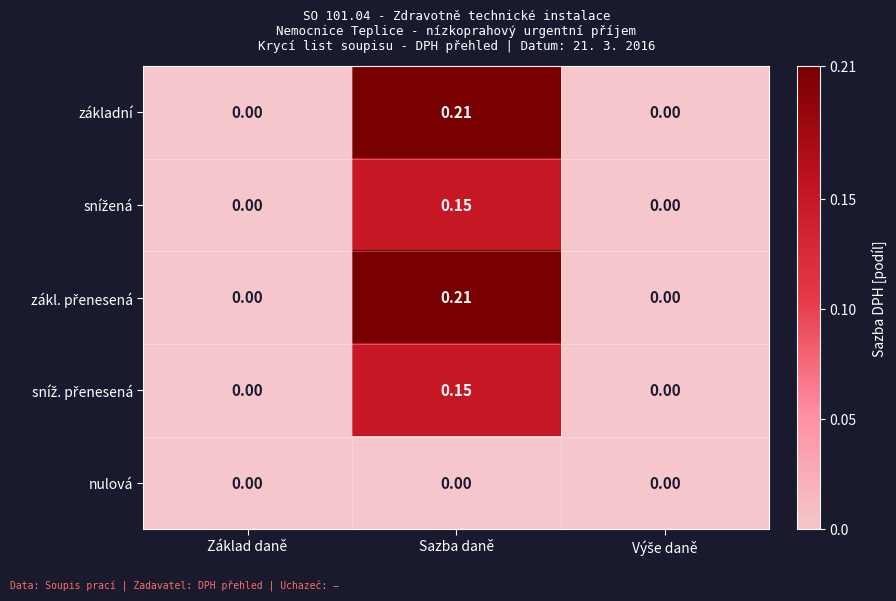

Which series has the largest total across all categories?

základní